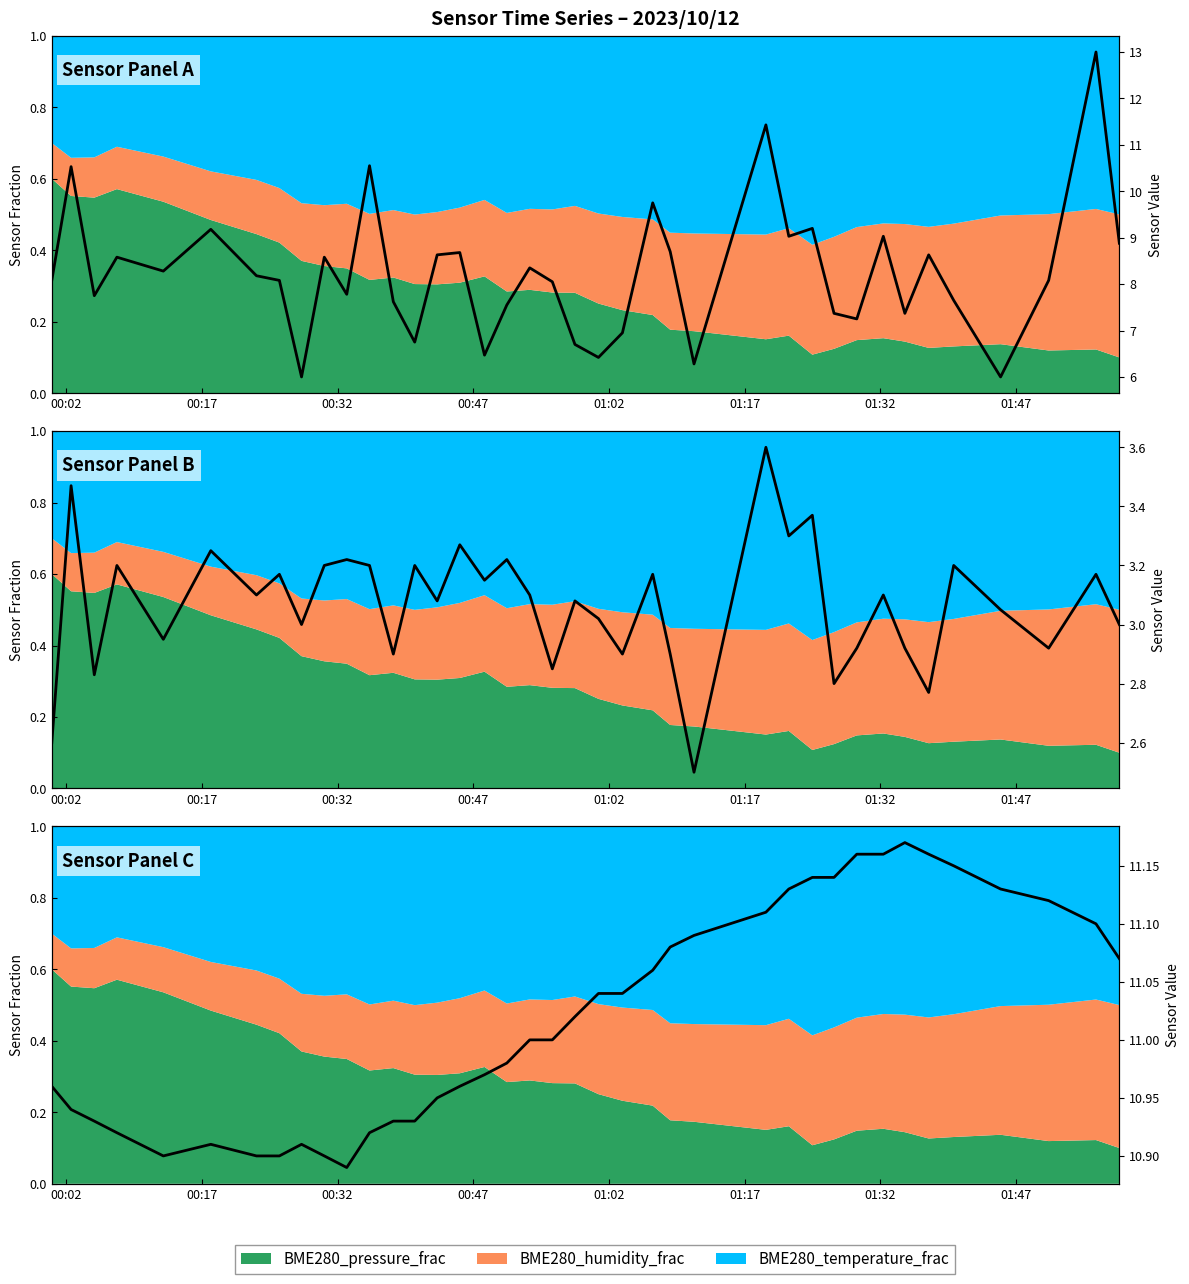

True or false: Line 2 has more than 0 points higher than both neighbors.

True